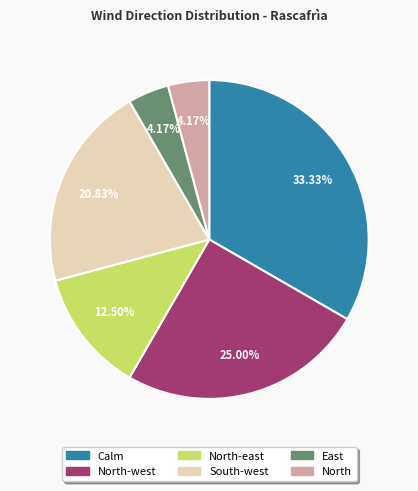

To the nearest percent, what is the difference between the largest and smallest slice percentages?

29%